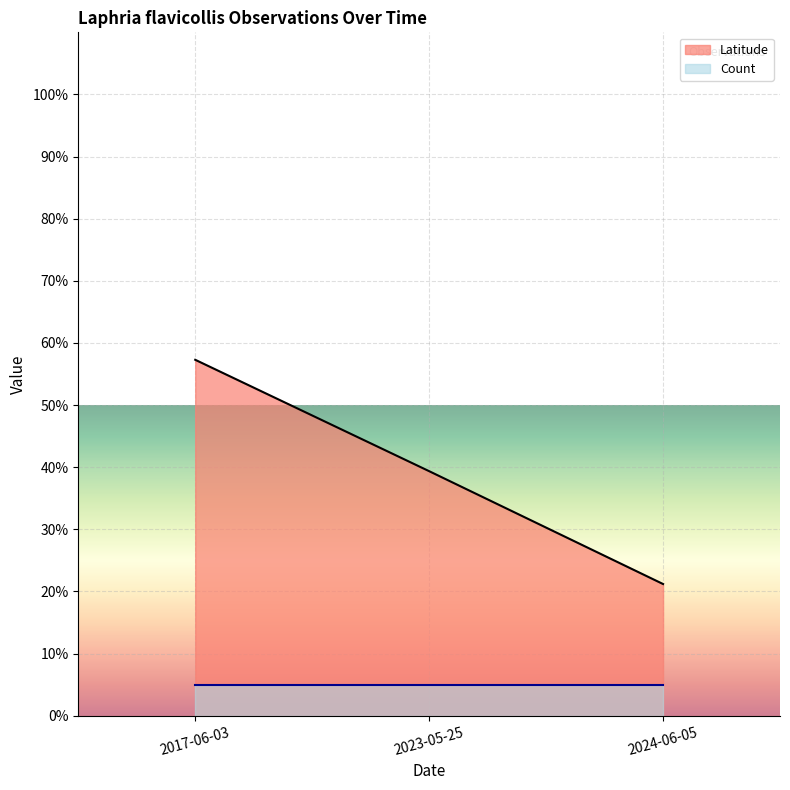

How many values exceed 39?

2